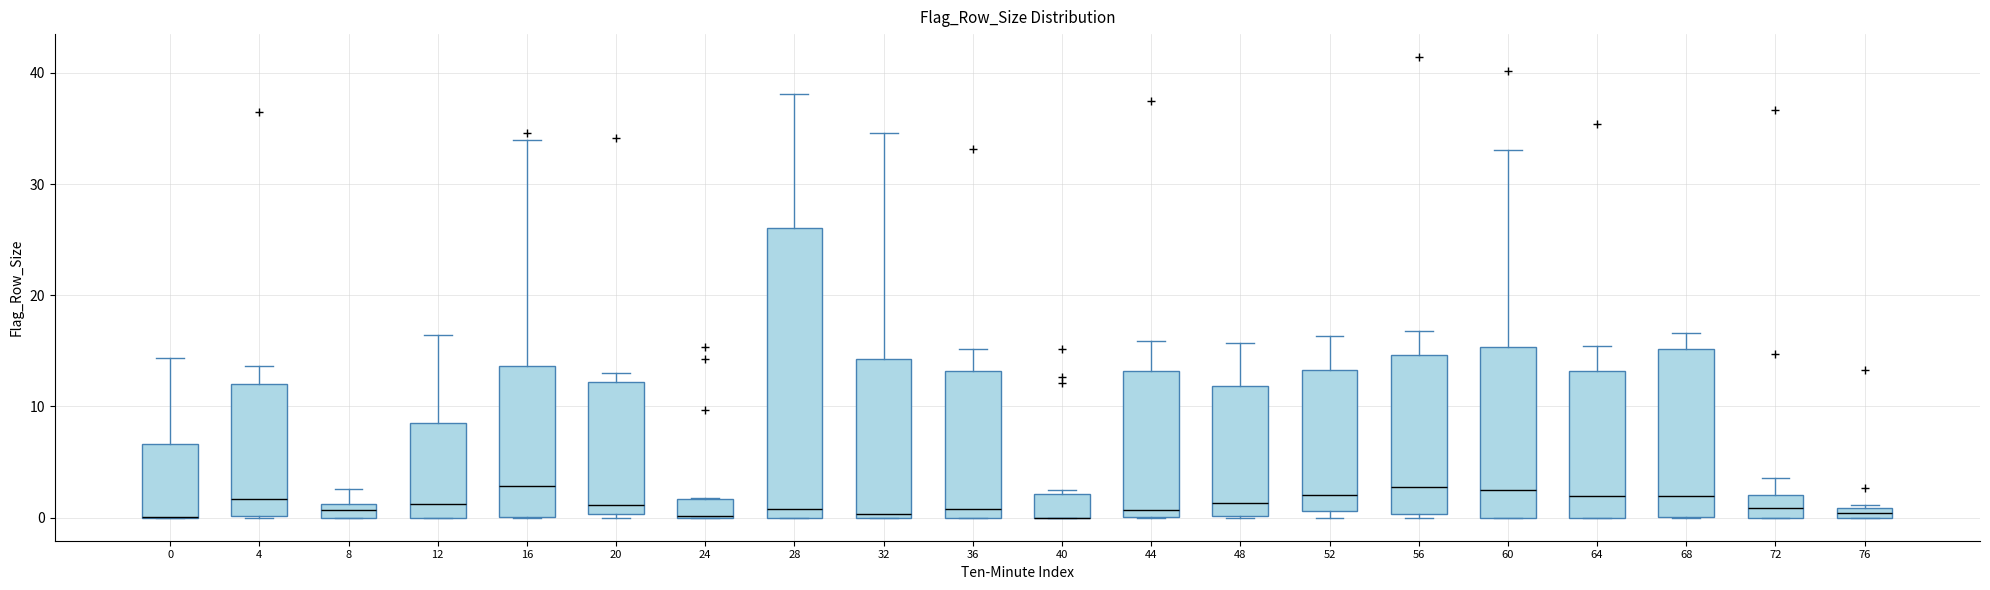

Where is the lower edge of the box at x = 32 on the y-axis? The values are not printed on the chart, so give them approximately, as read against the axis.

0